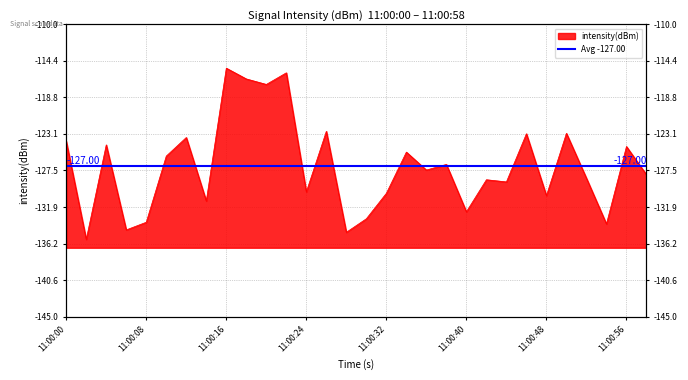

How many data points are less than -127?

16